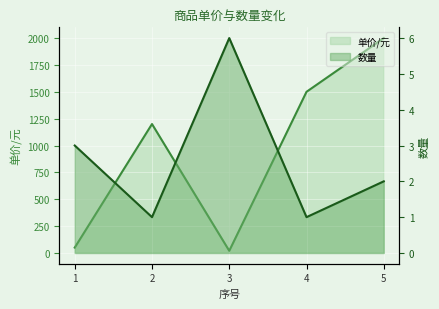

At which category does 数量 reach its first local valley?

2